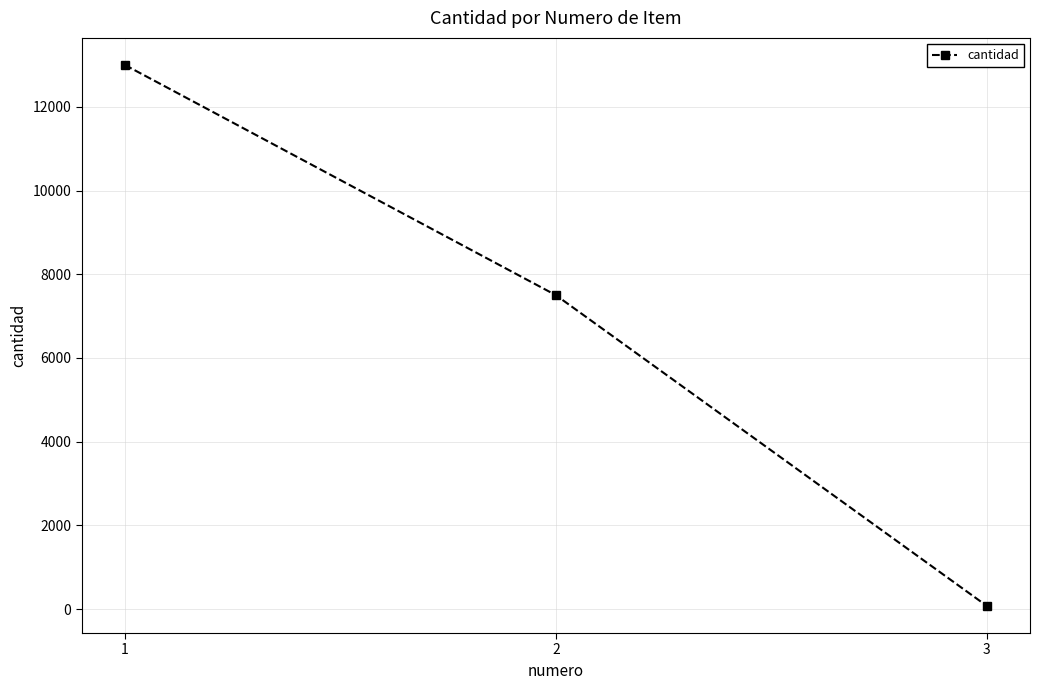

The chart shows a value of 13000 at 1. True or false?

True